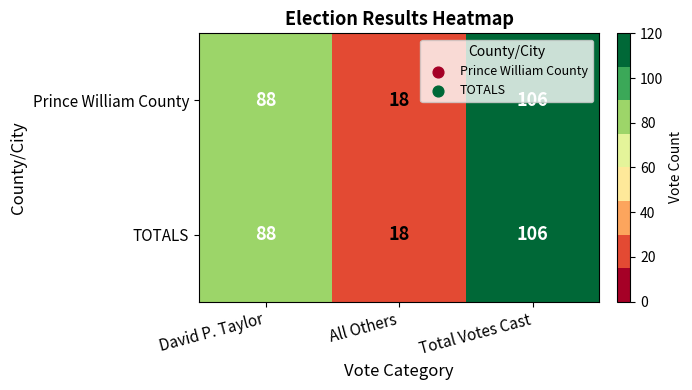

The TOTALS series shows 88 at David P. Taylor. True or false?

True